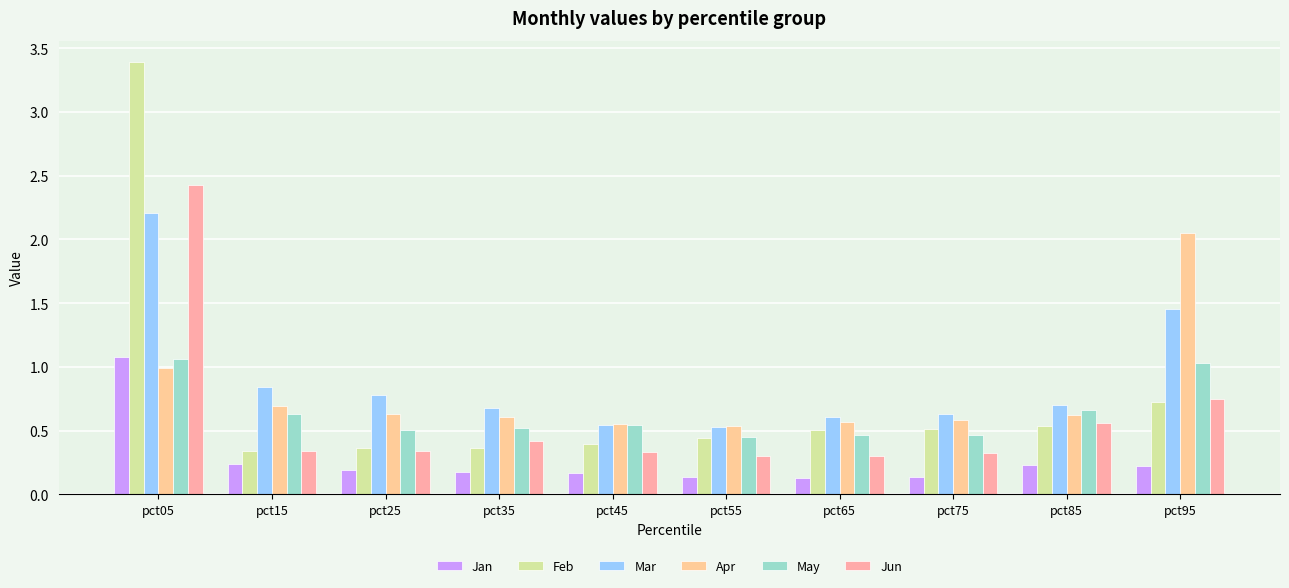

The Apr series shows 0.6 at pct75. True or false?

True